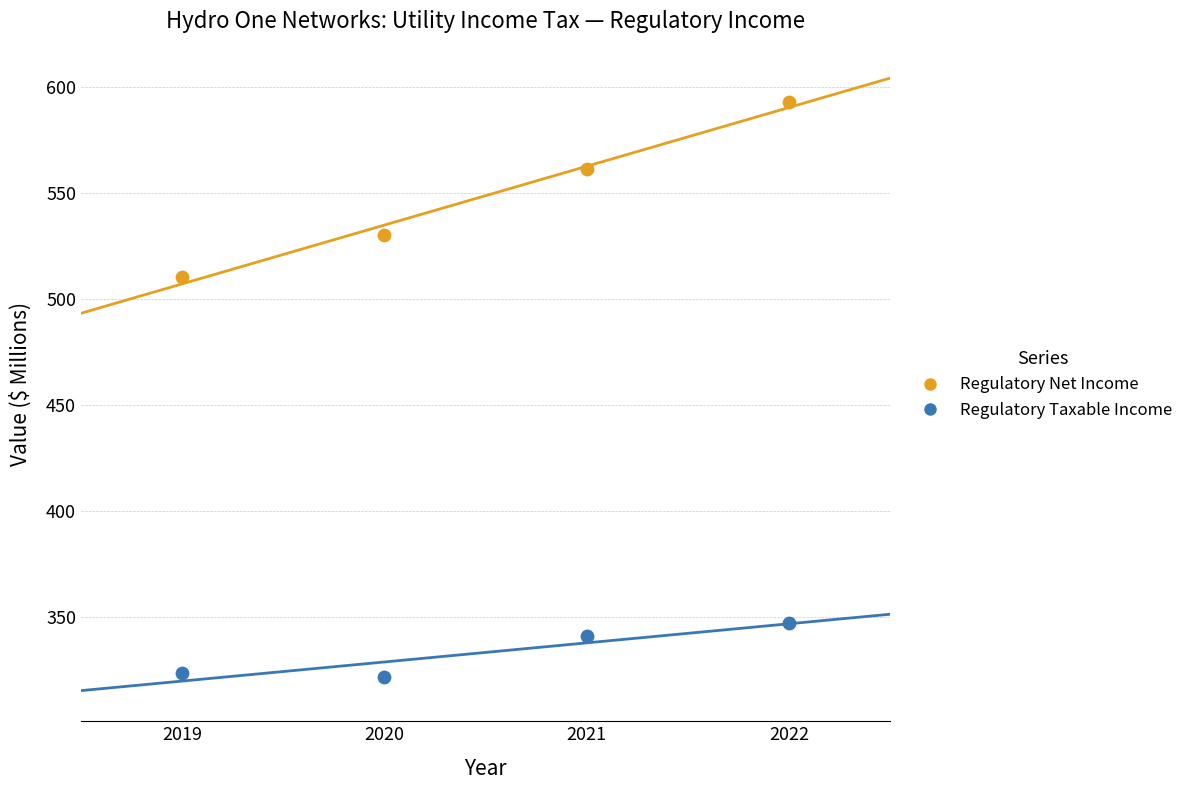

Across all data points, what is the average Y value?

441.0